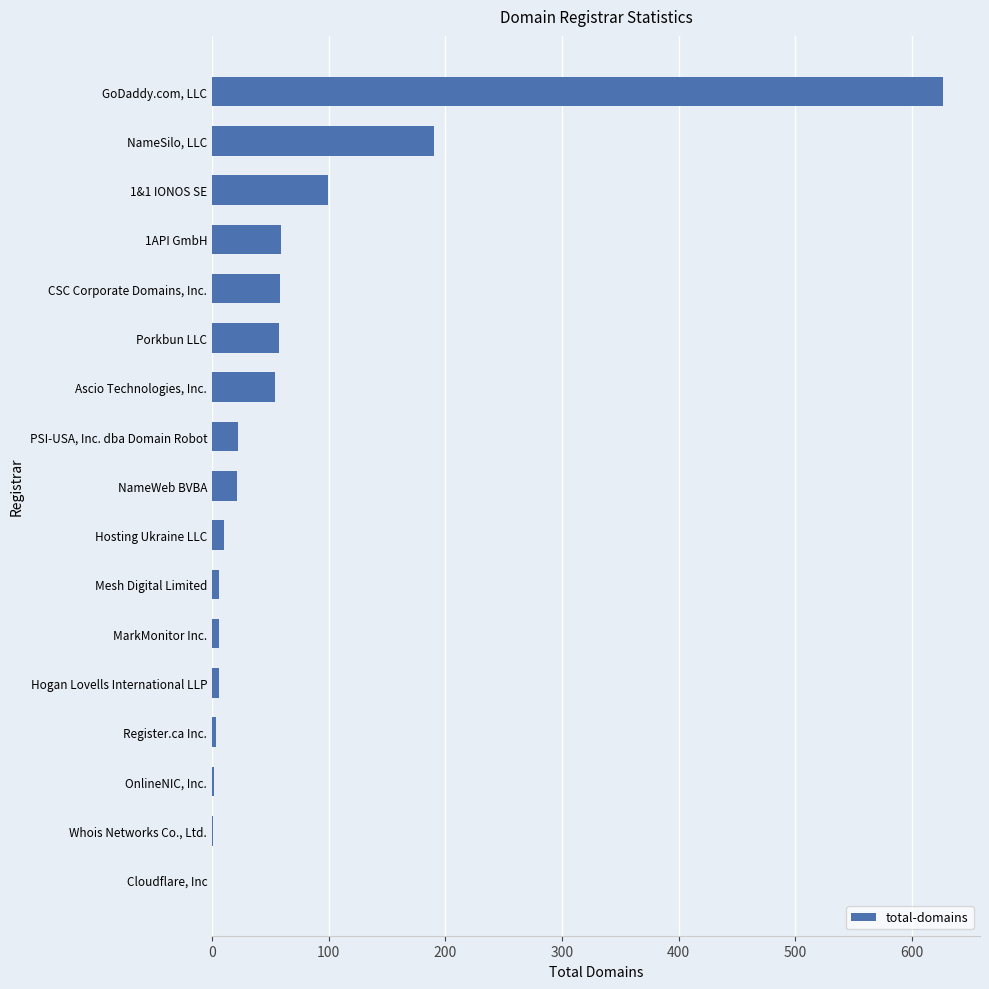

What is the sum of the values at CSC Corporate Domains, Inc. and Porkbun LLC?

115